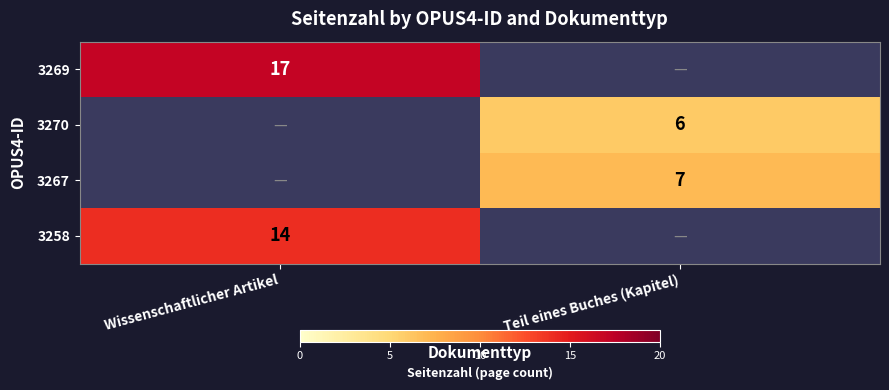

What is the spread (max minus min) of values at Wissenschaftlicher Artikel?

3.0